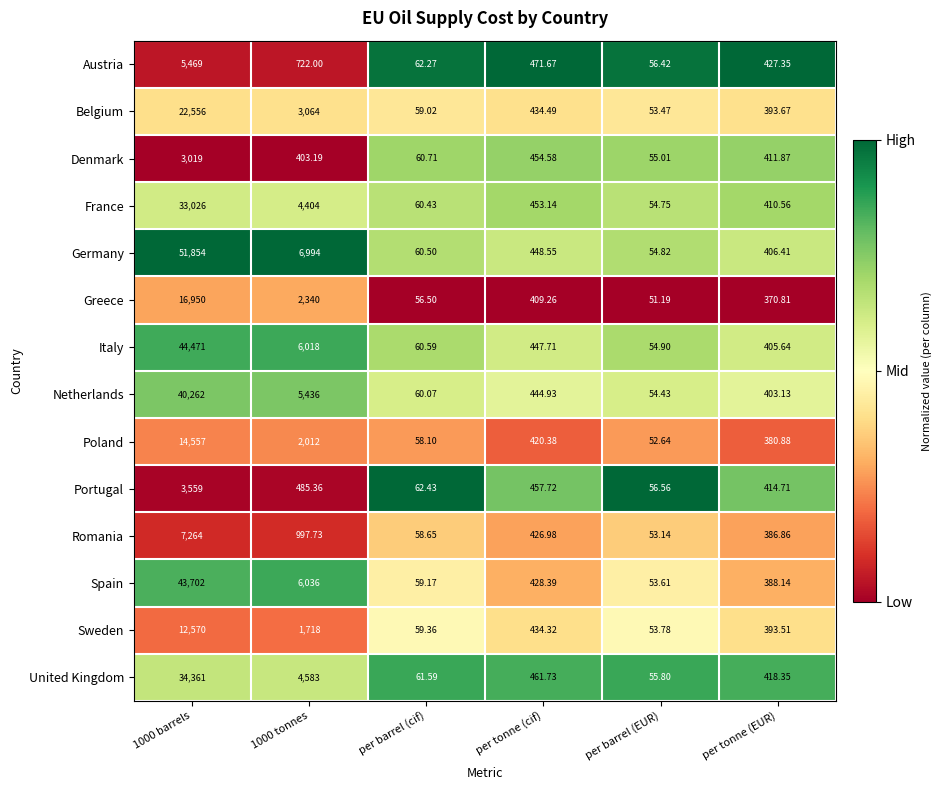

Which label corresponds to the smallest value in the chart?

per barrel (EUR)